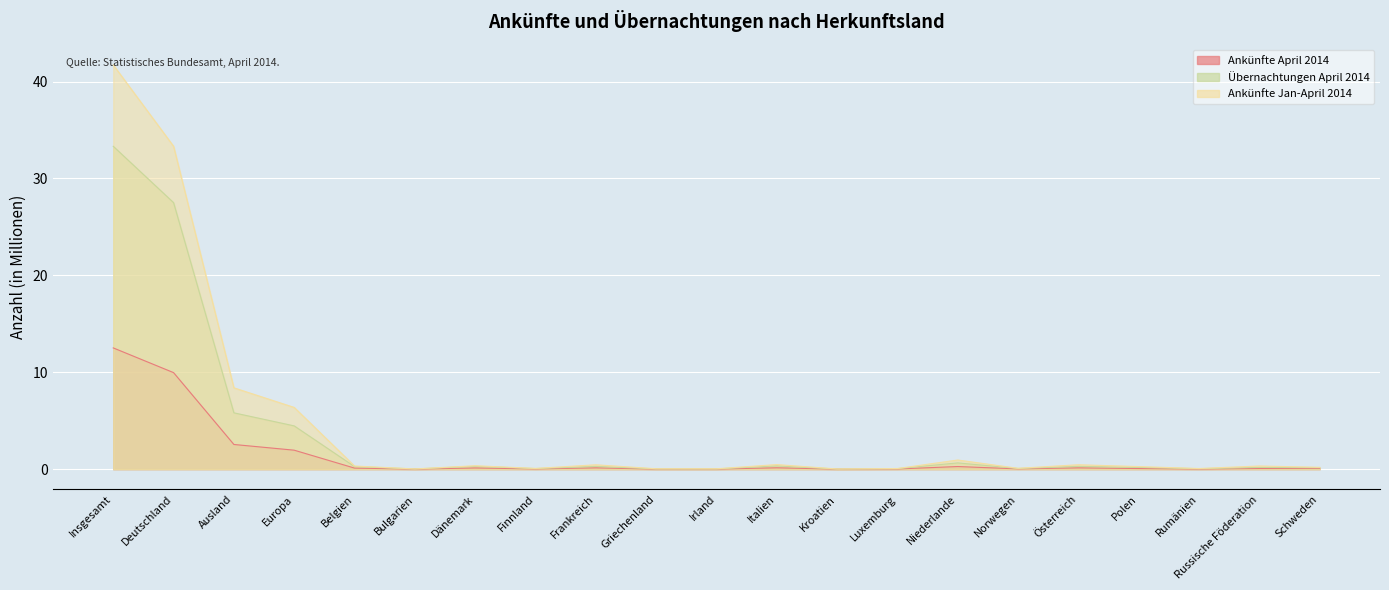

Which series has the largest total across all categories?

Ankünfte Jan-April 2014